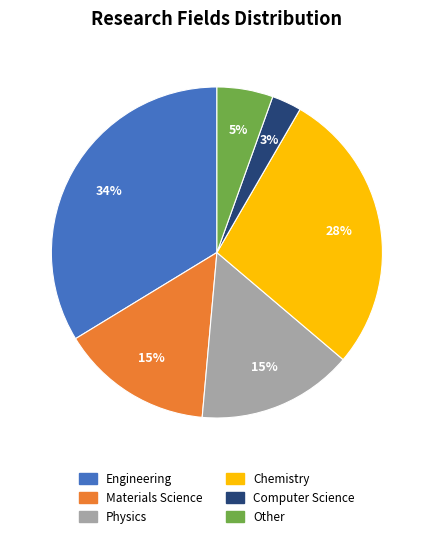

To the nearest percent, what is the average slice percentage?

17%